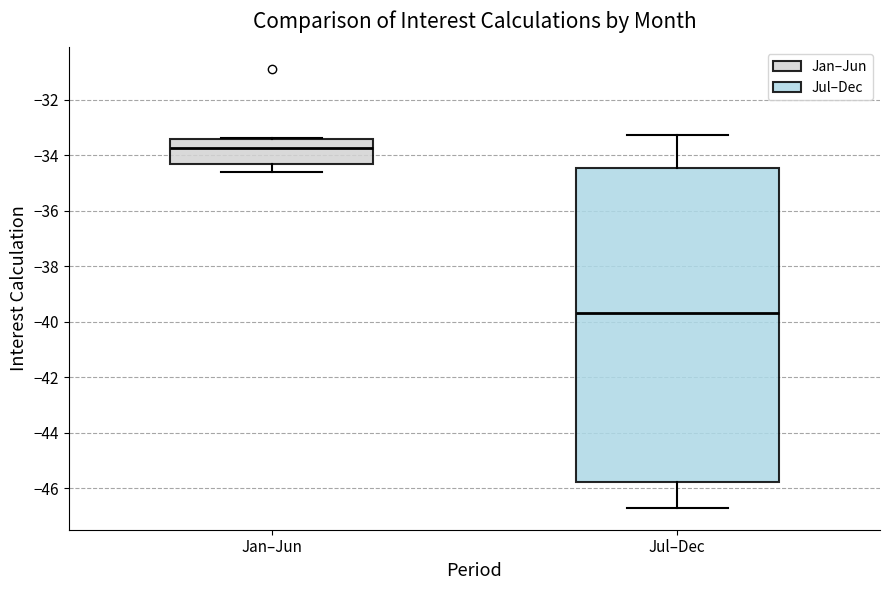

Where does the median line of the box for Jan–Jun sit on the y-axis? The values are not printed on the chart, so give them approximately, as read against the axis.

-33.8